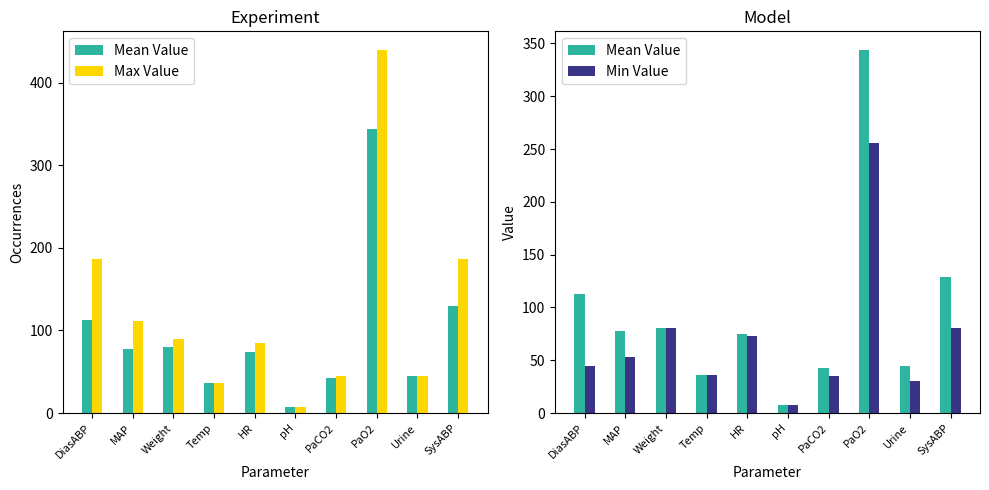

At which category is the sum across all series the highest?

PaO2